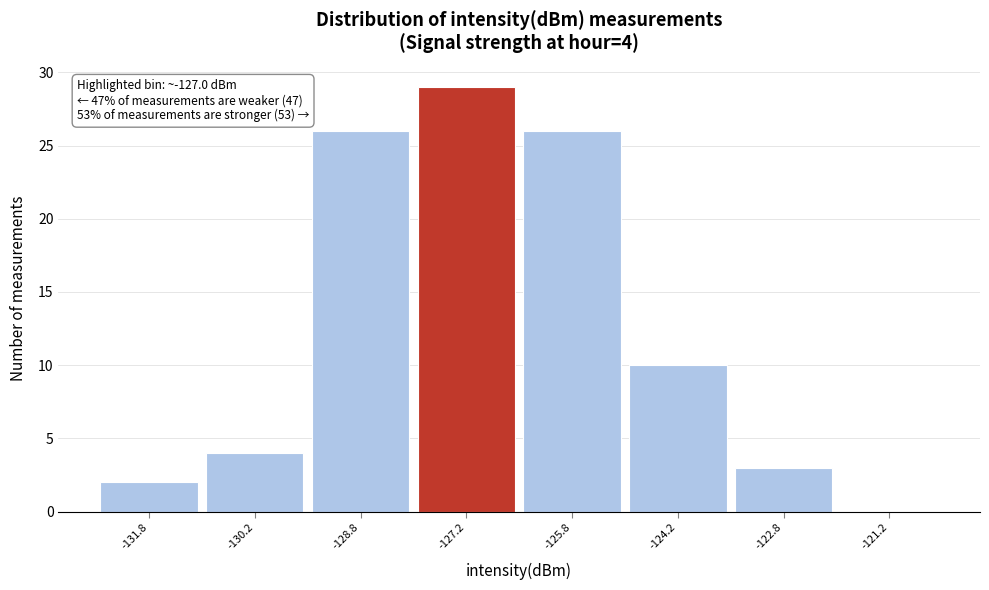

Which range on the x-axis has the tallest bar?

-128.0 to -126.5